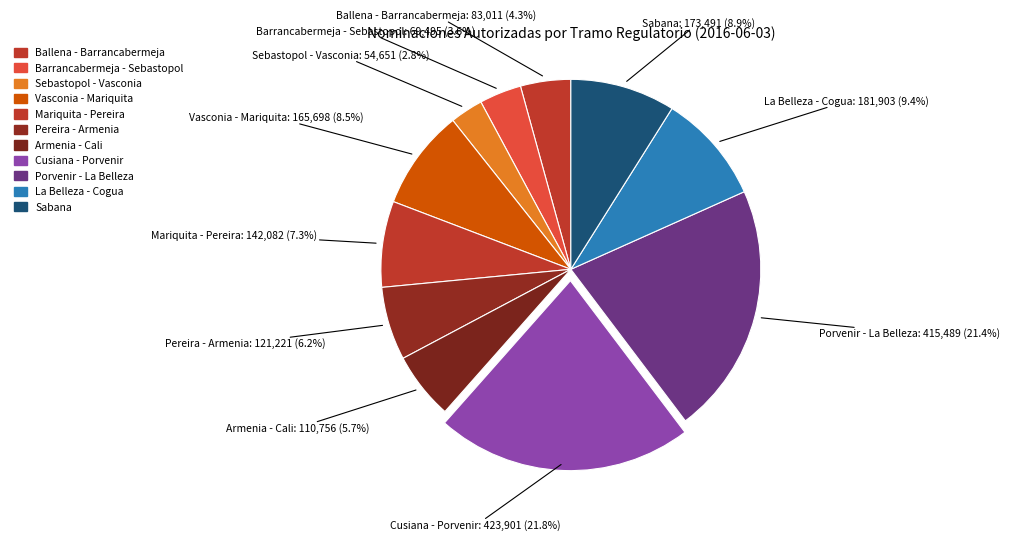

How many segments does this pie chart have?

11